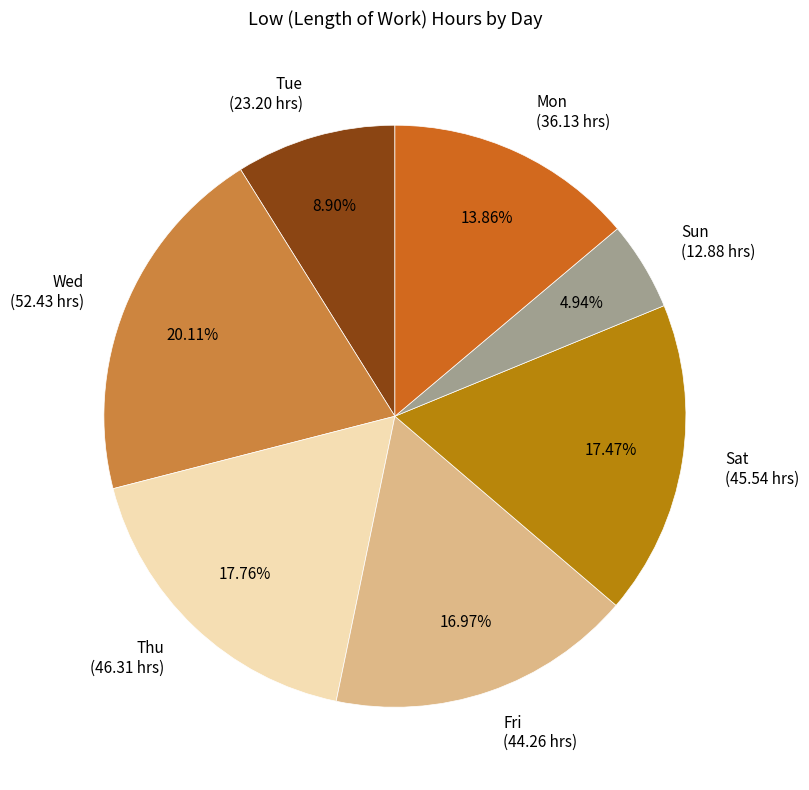

Which category has the smallest portion of the pie?

Sun (12.88 hrs)